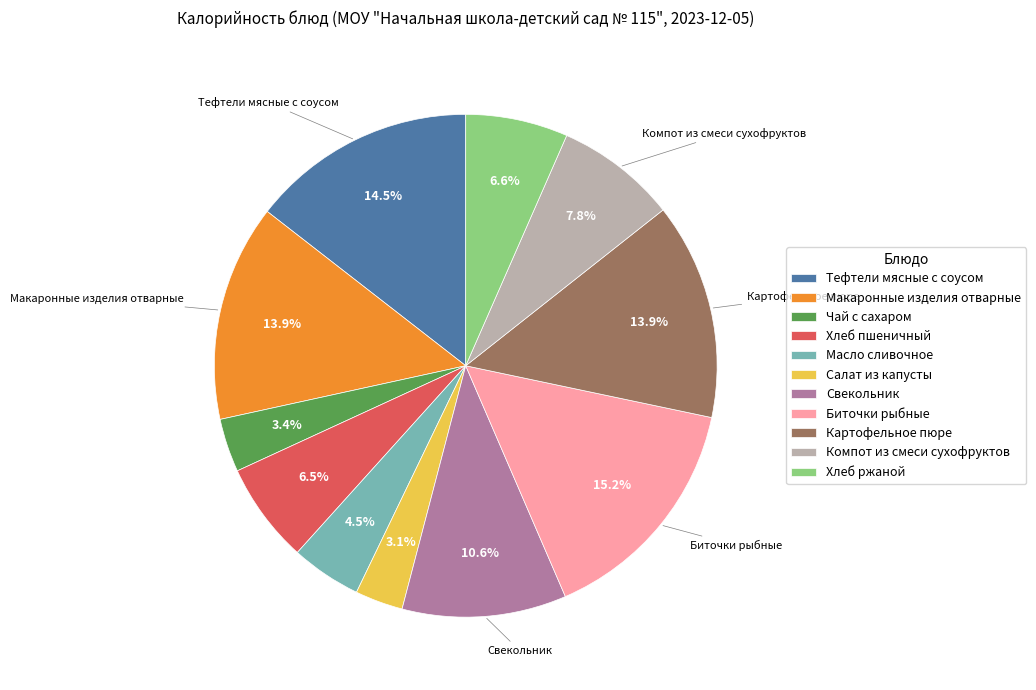

Which category has the biggest portion of the pie?

Биточки рыбные